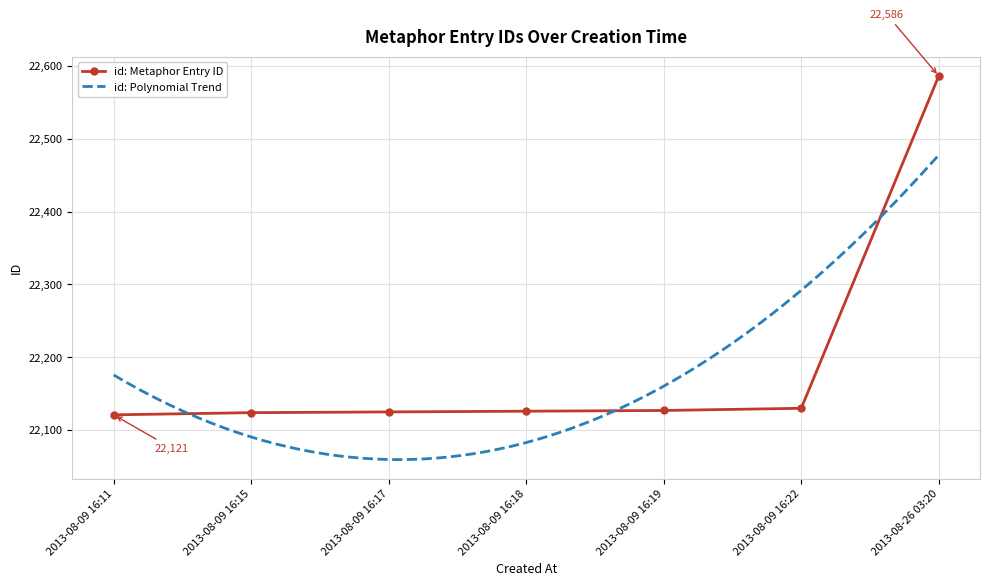

What is the difference between the values at 2013-08-09 16:19 and 2013-08-09 16:15?

3